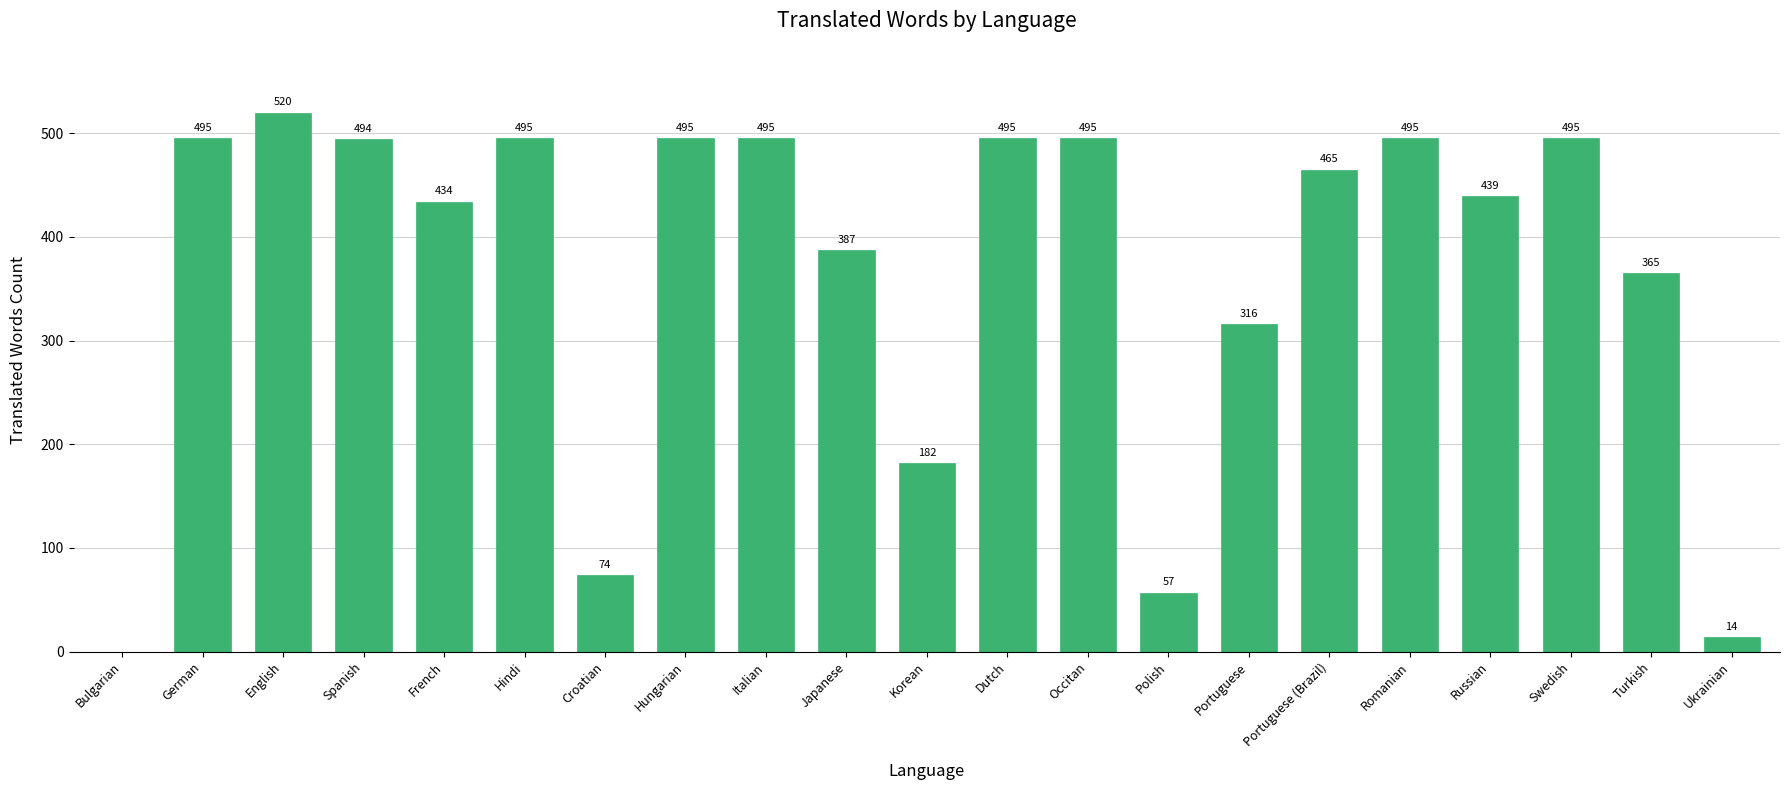

True or false: the data shows 294 at Hungarian.

False